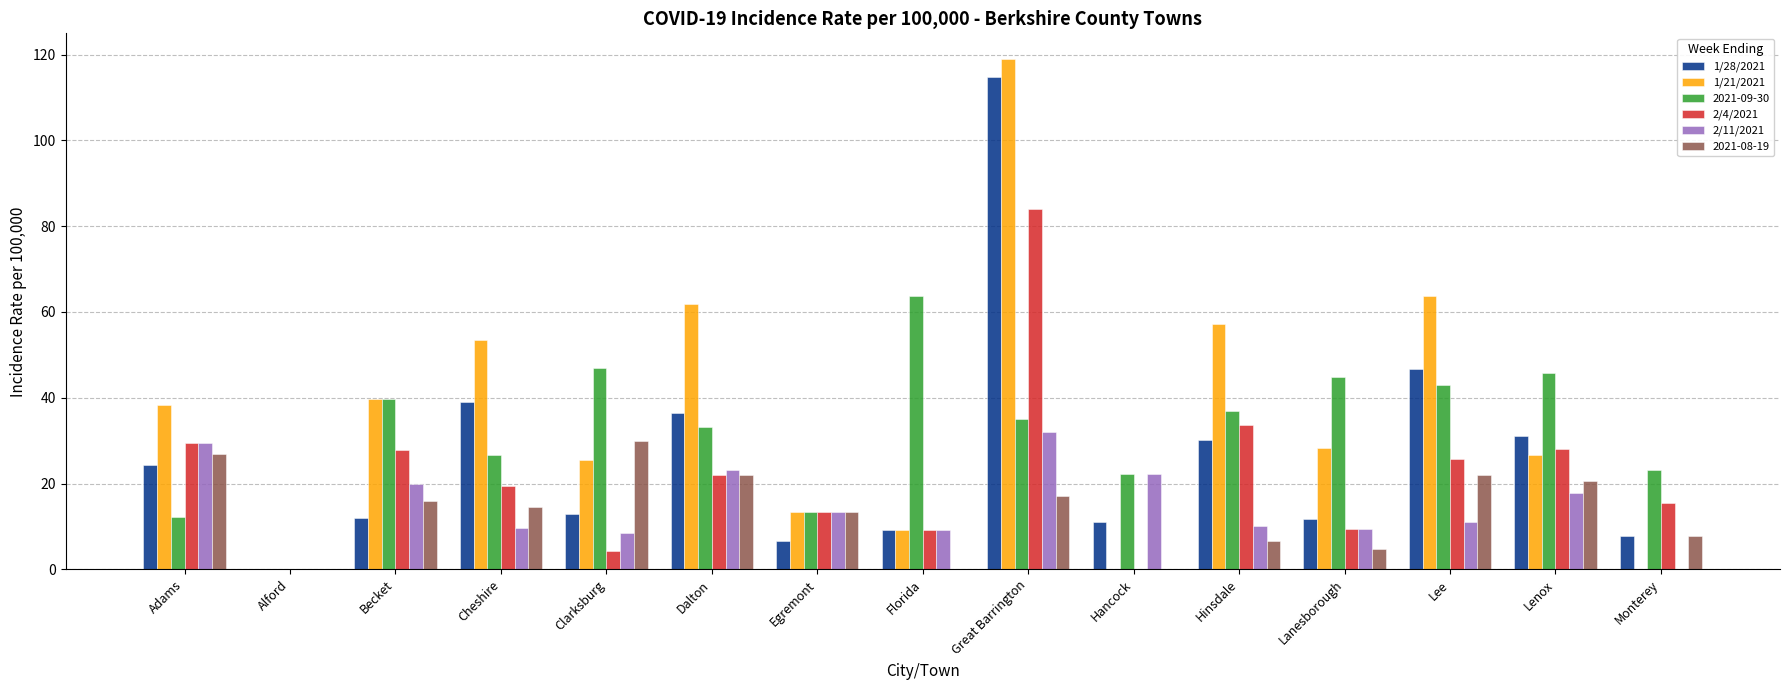

What is the average value of the 2/4/2021 series?

21.5